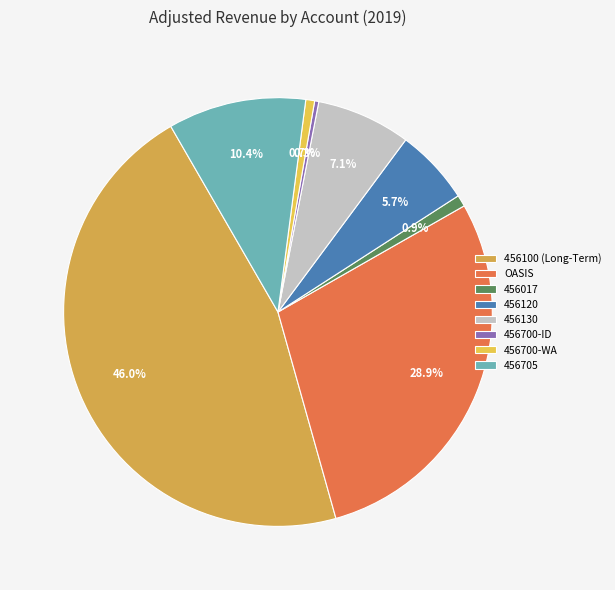

To the nearest percent, what portion does 456017 represent?

1%